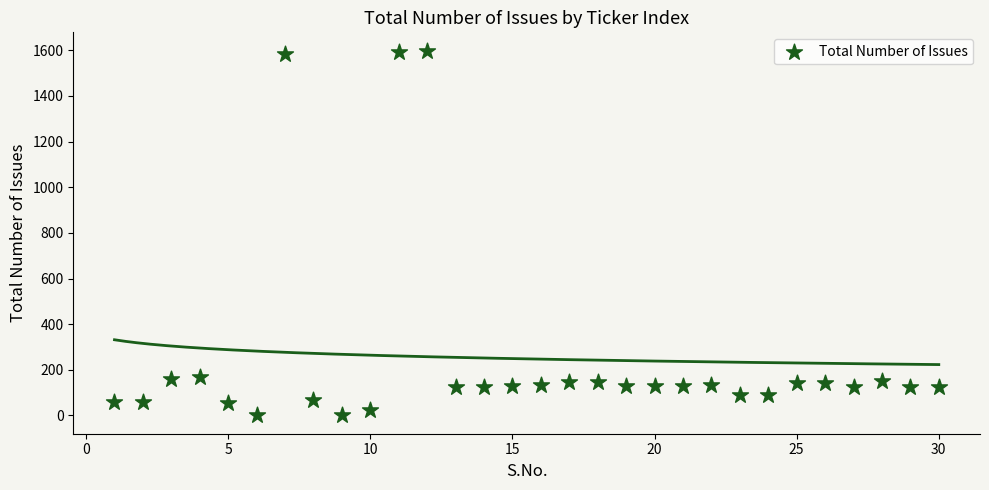

What is the range of X values (max minus min)?

29